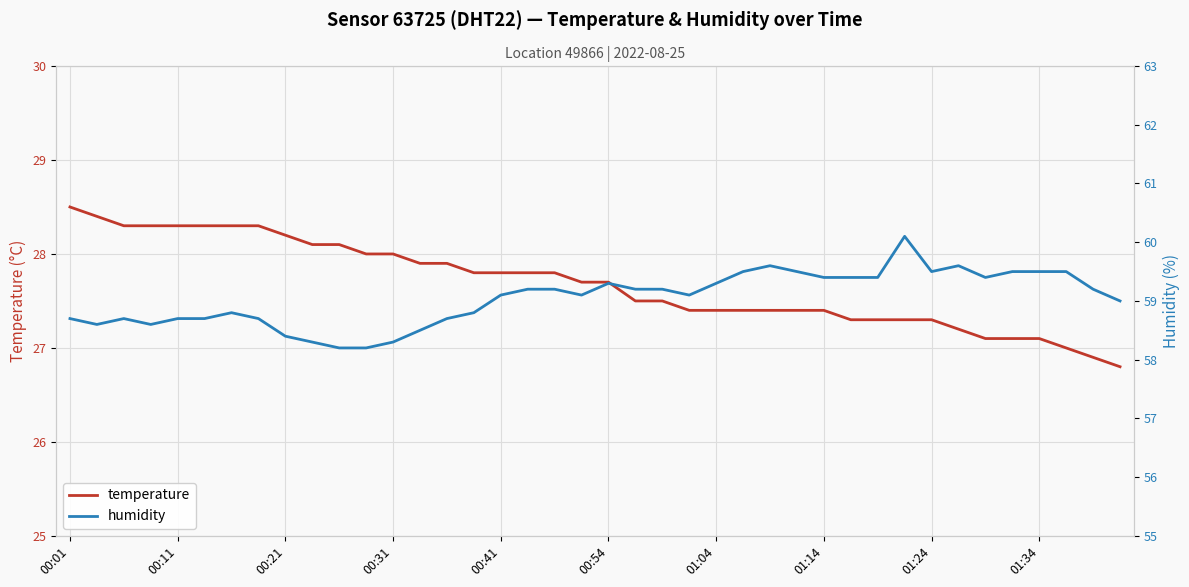

What is the average value of the temperature series?

27.7